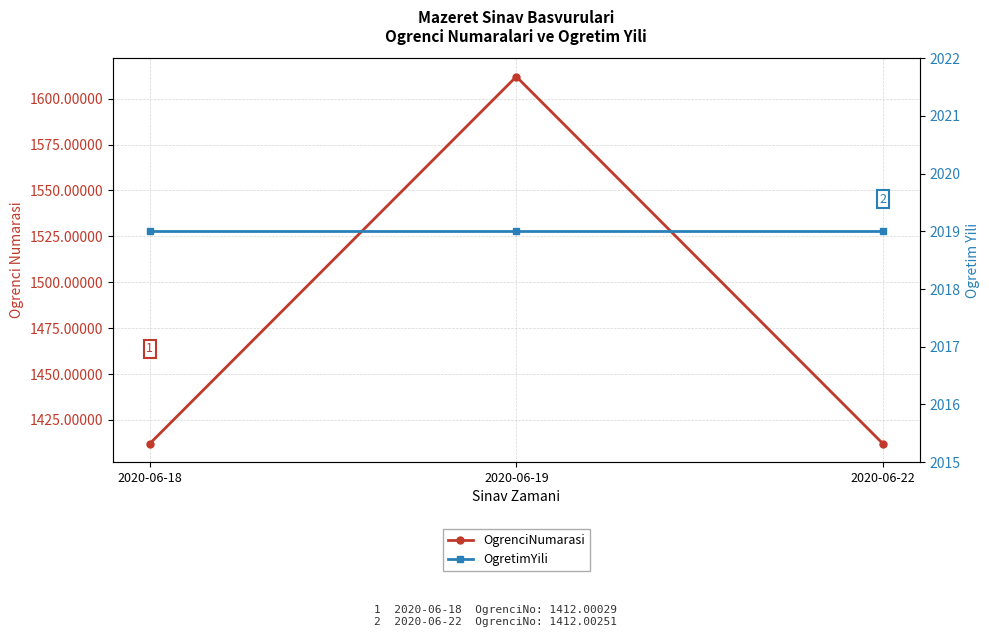

What is the sum of all OgretimYili values?

6057.0